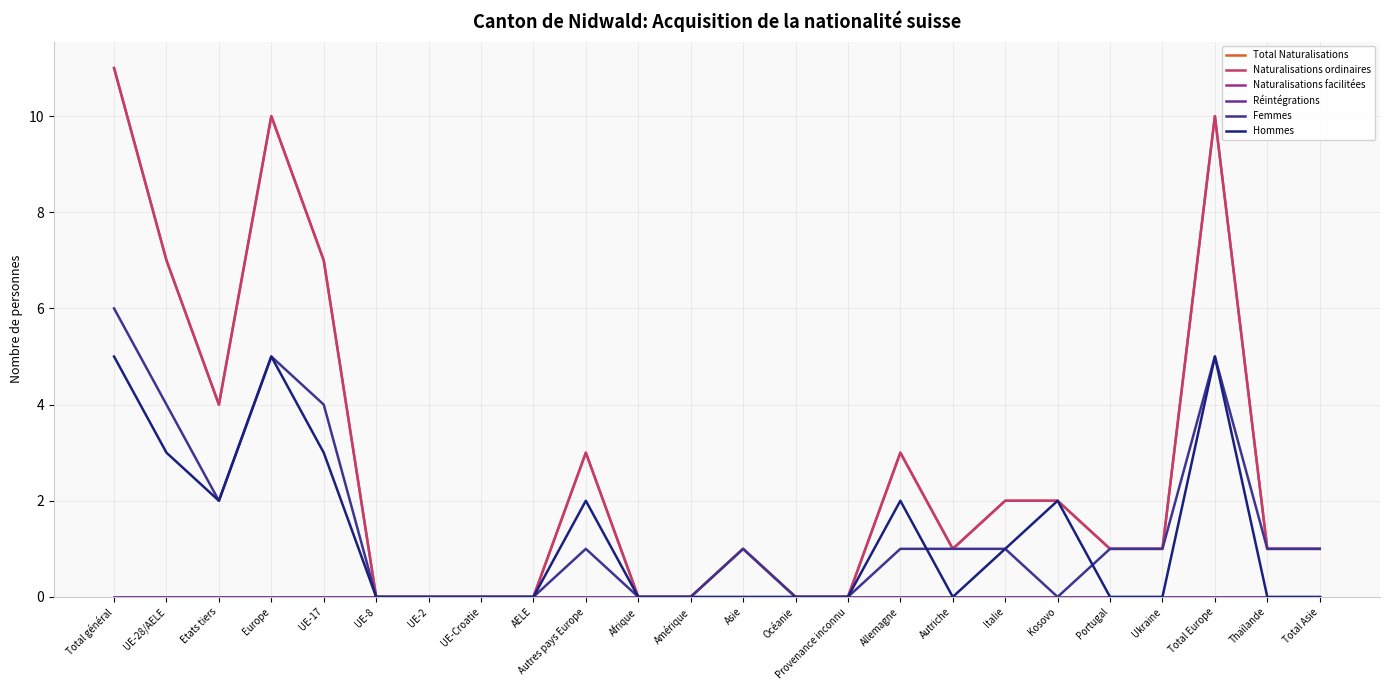

What position from the right is UE-28/AELE?

23